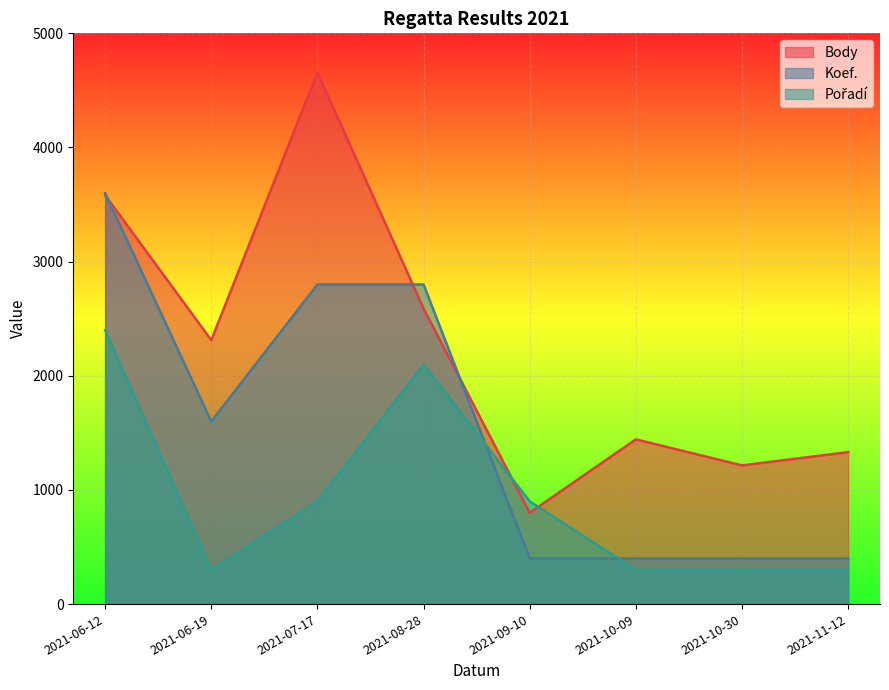

Is the value of Koef. at 2021-08-28 greater than the value of Pořadí at 2021-10-09?

Yes